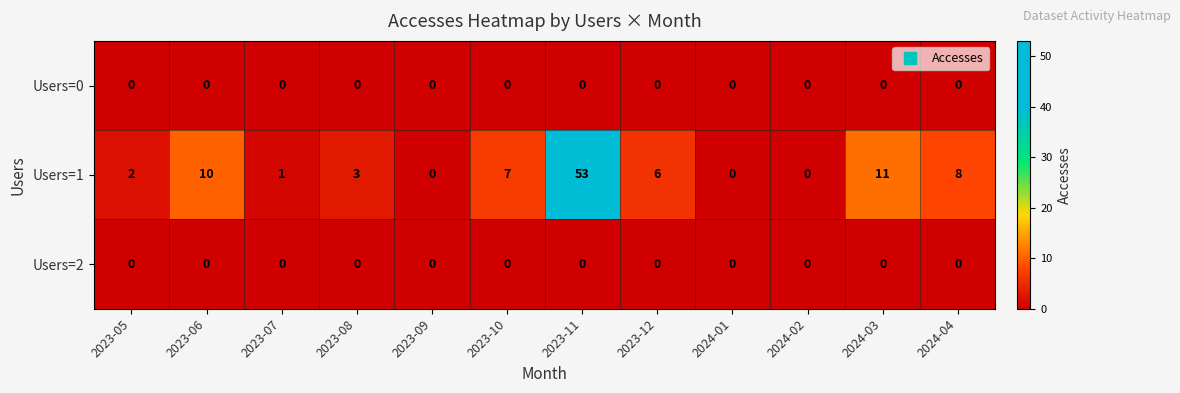

Which series has the largest range (max minus min)?

Users=1